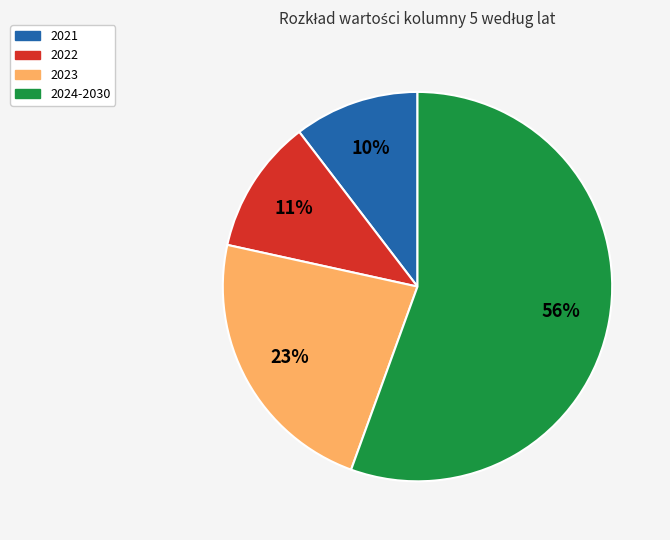

Does any single category account for the majority?

Yes